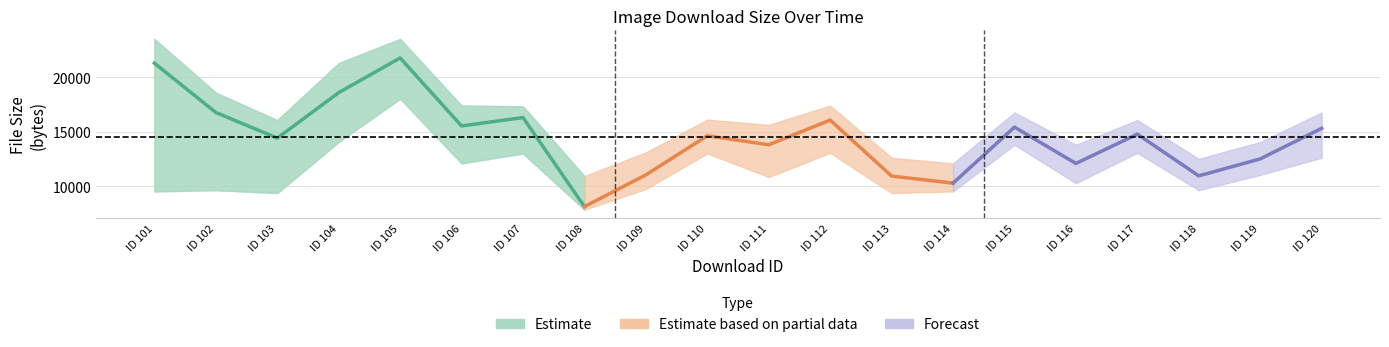

What is the difference between the maximum and minimum values in the size_upper series?

12612